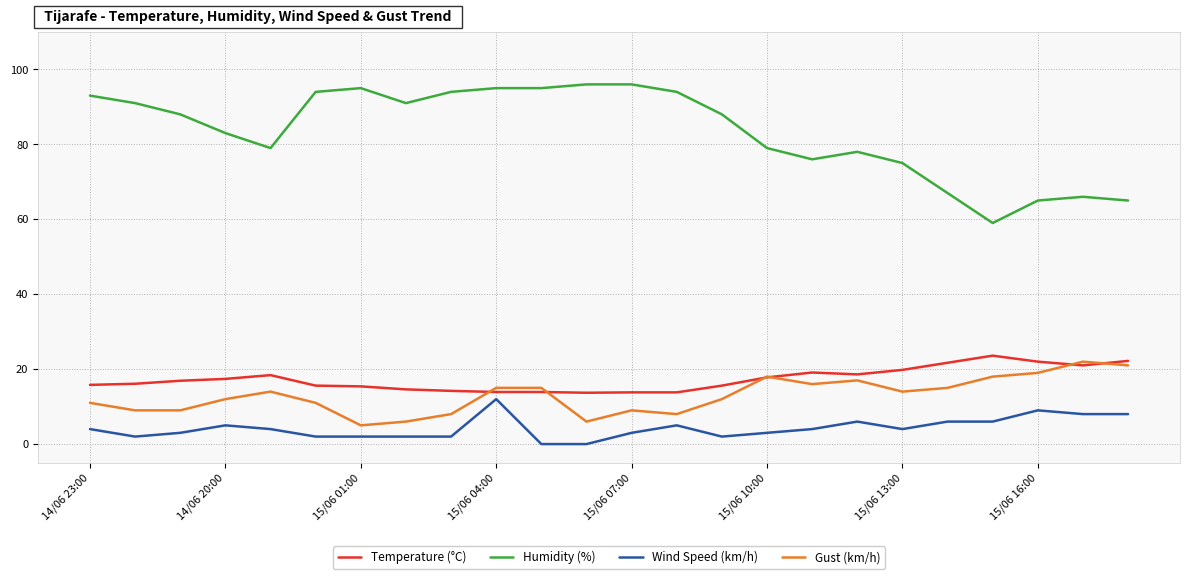

True or false: Wind Speed (km/h) and Gust (km/h) cross at least once.

False